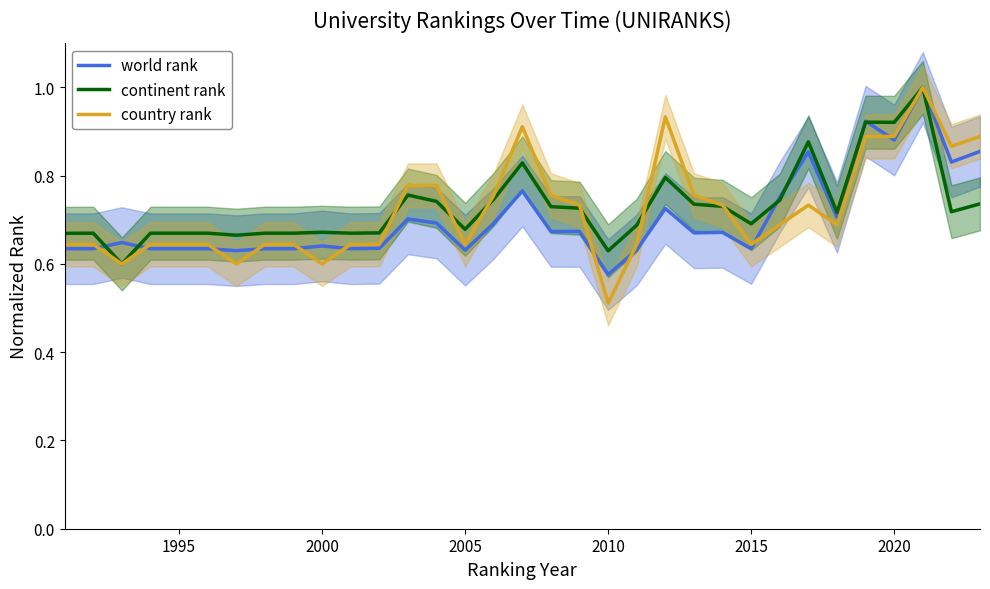

Rank the series by their average value, from lowest to highest.

world rank, country rank, continent rank